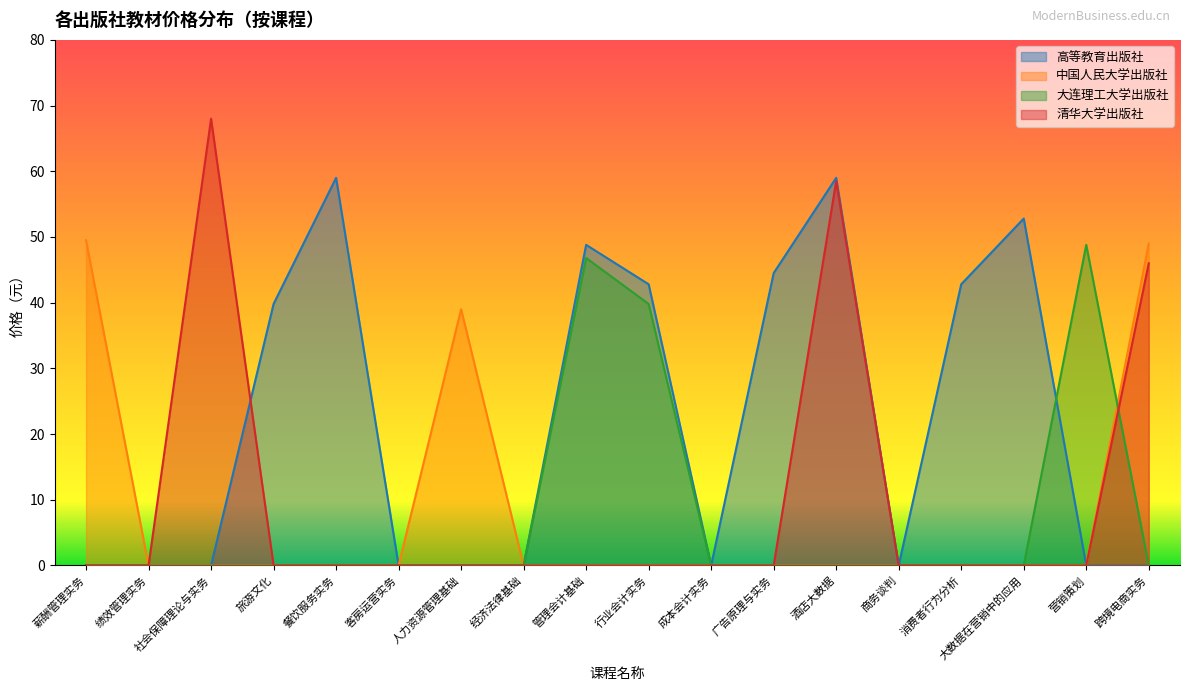

Which series has the largest total across all categories?

高等教育出版社